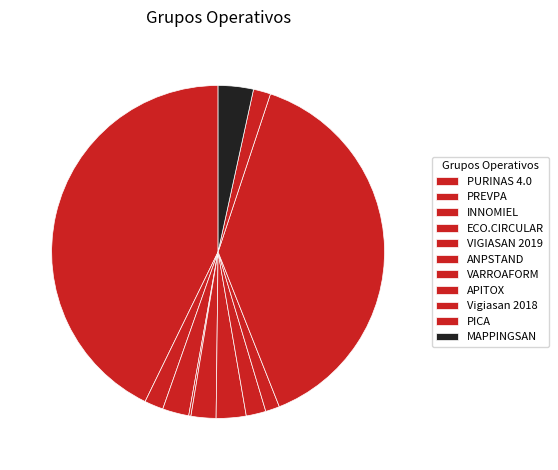

What is the change in value from ANPSTAND to Vigiasan 2018?

+7141338